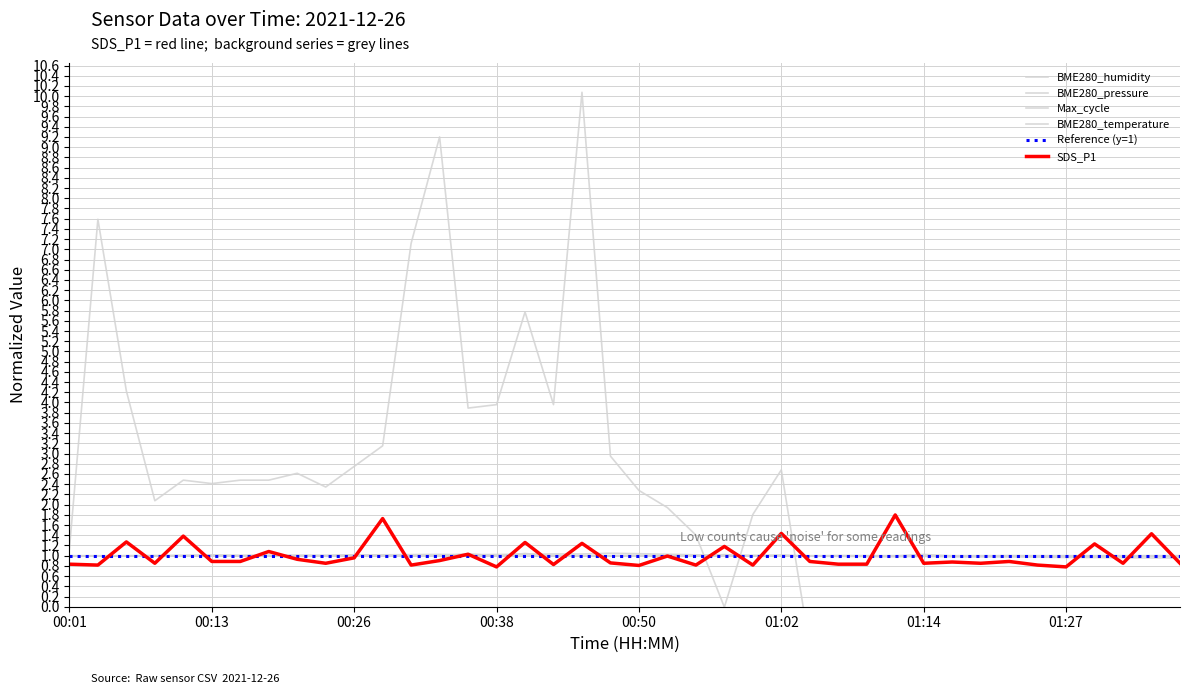

Where is the first local maximum for SDS_P1?

00:06